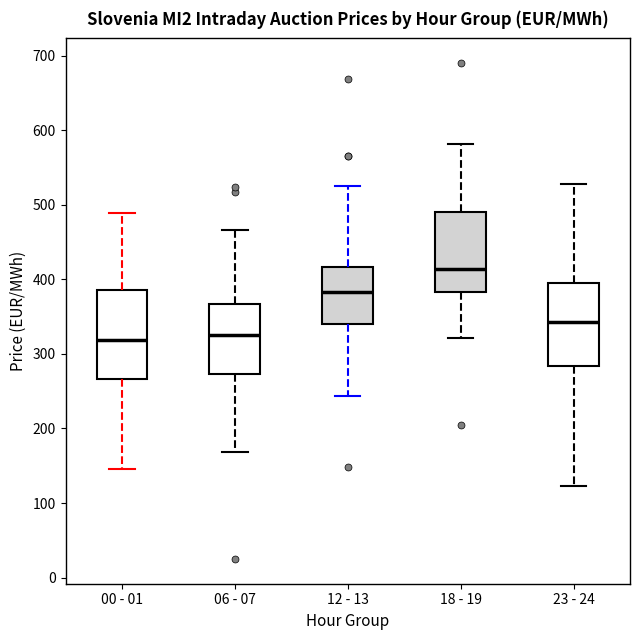

Where does the upper whisker of the box for 00 - 01 end on the y-axis? The values are not printed on the chart, so give them approximately, as read against the axis.

490